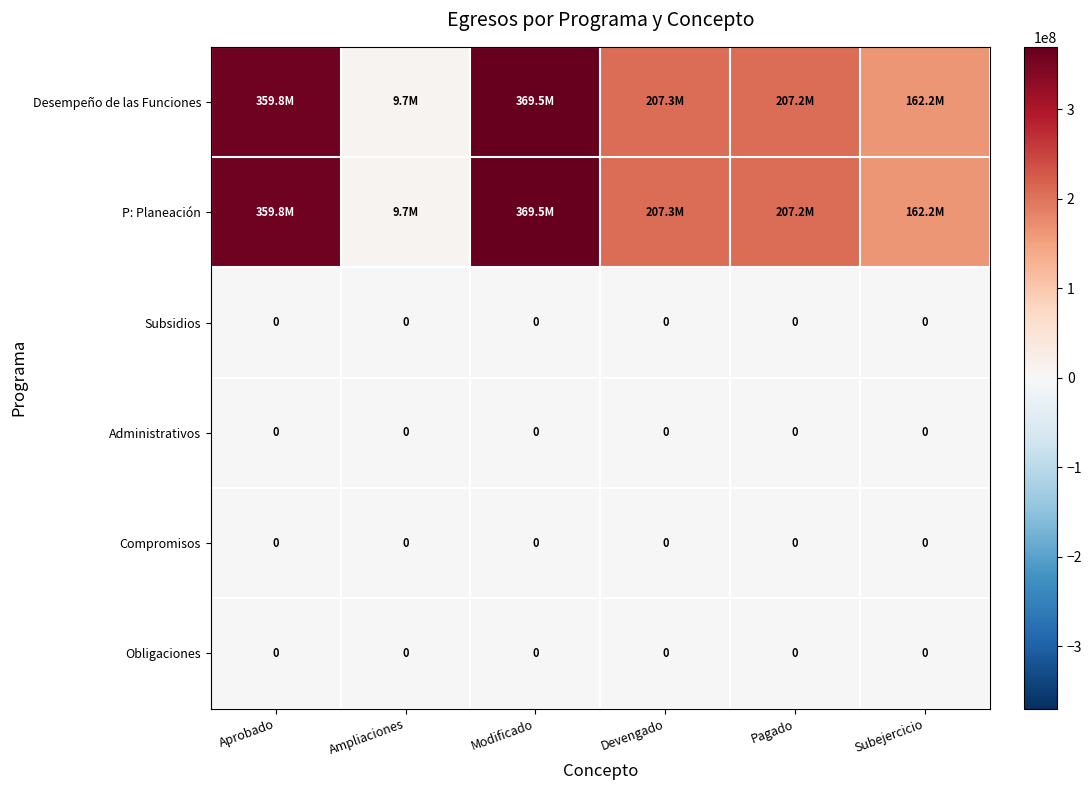

Which category has the lowest value in the Administrativos series?

Aprobado